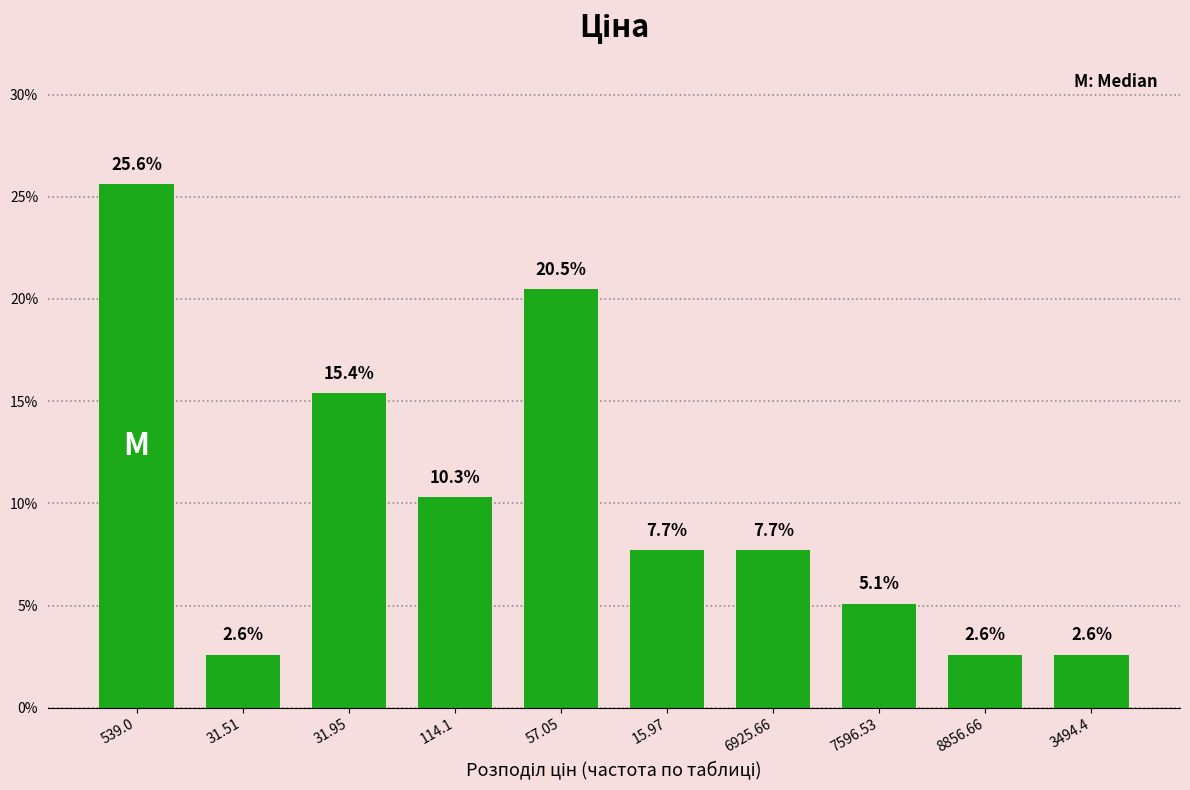

Reading left to right, transcribe all the data shown in this chart.

25.6	2.6	15.4	10.3	20.5	7.7	7.7	5.1	2.6	2.6